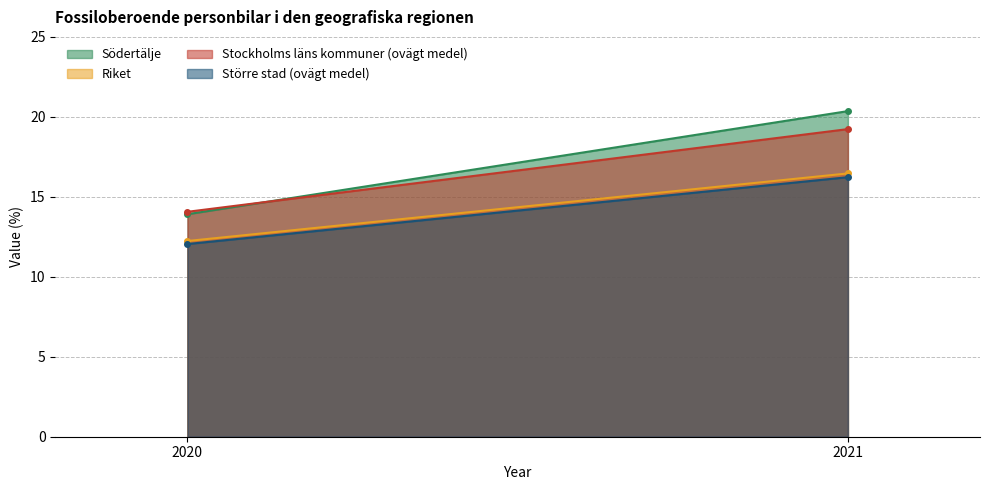

At which category is the sum across all series the highest?

2021